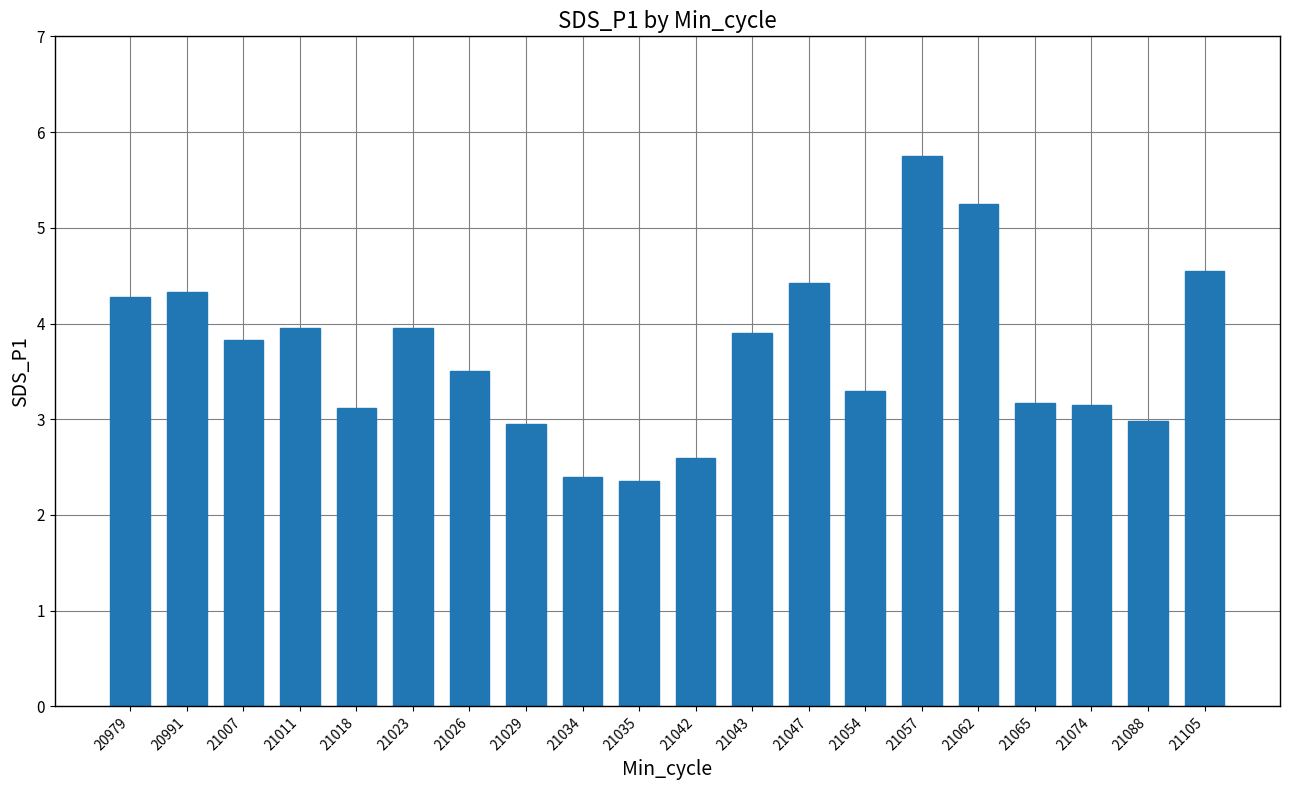

What is the value of the 19th bar from the left?

3.0